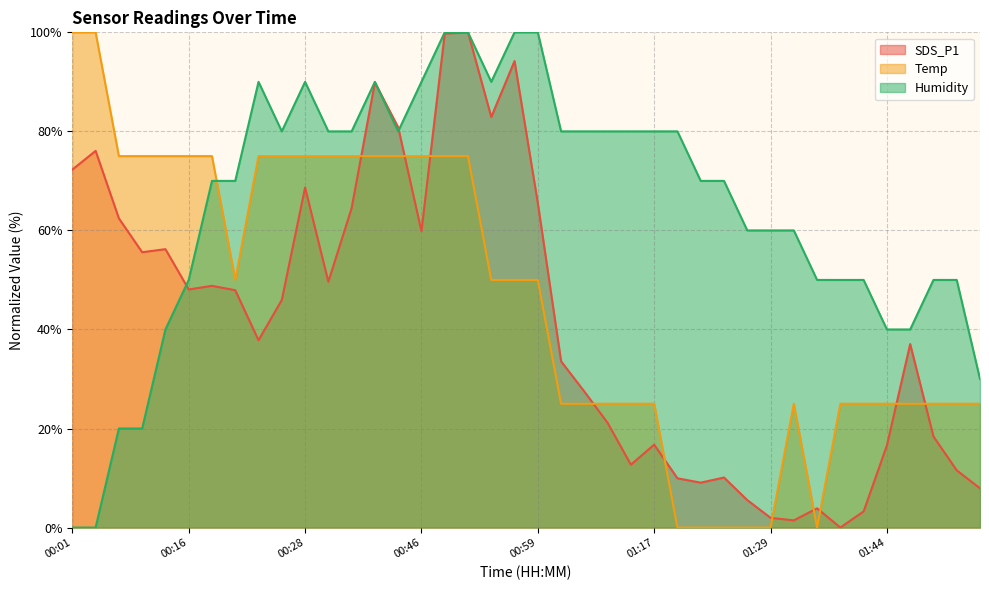

Rank the series by their maximum value, from highest to lowest.

SDS_P1, Temp, Humidity